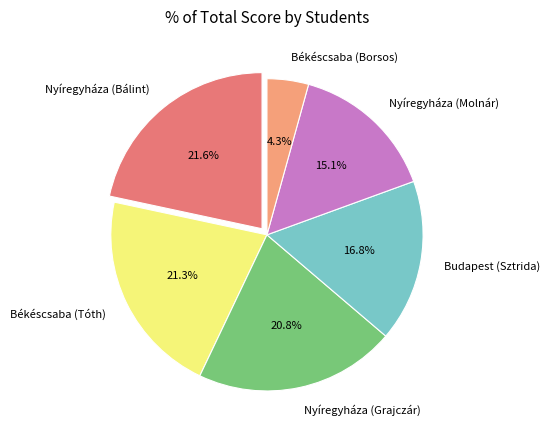

What is the smallest slice in the pie chart?

Békéscsaba (Borsos)